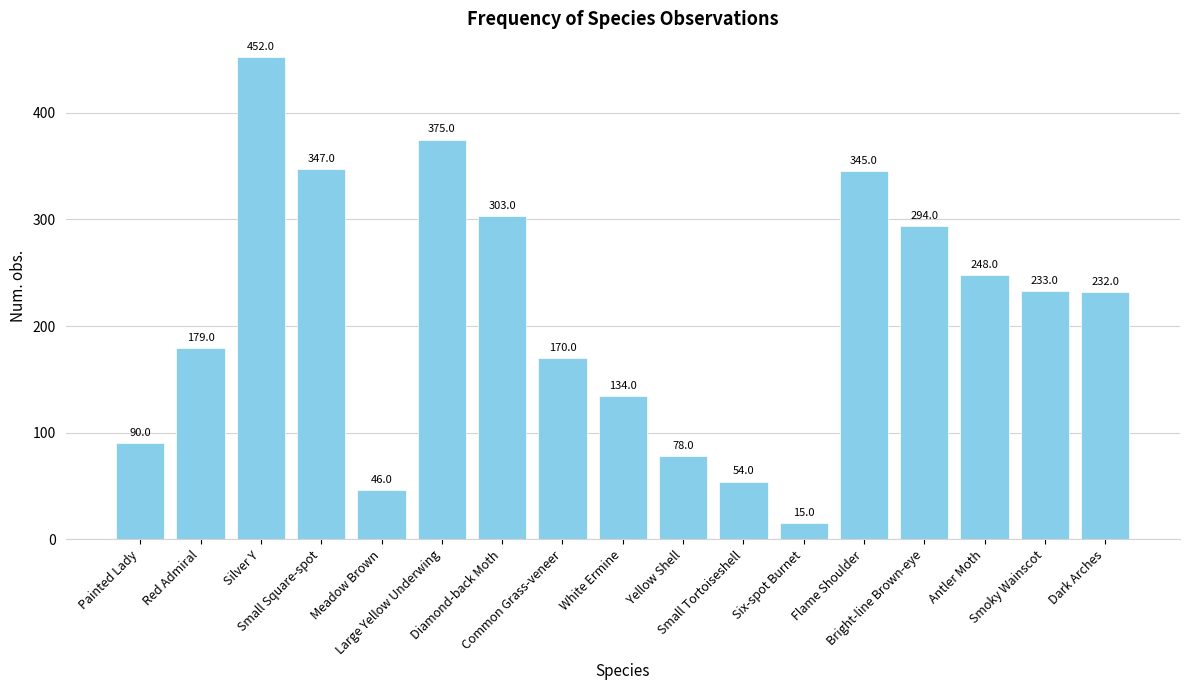

At which category does the chart reach its minimum across all series?

Six-spot Burnet